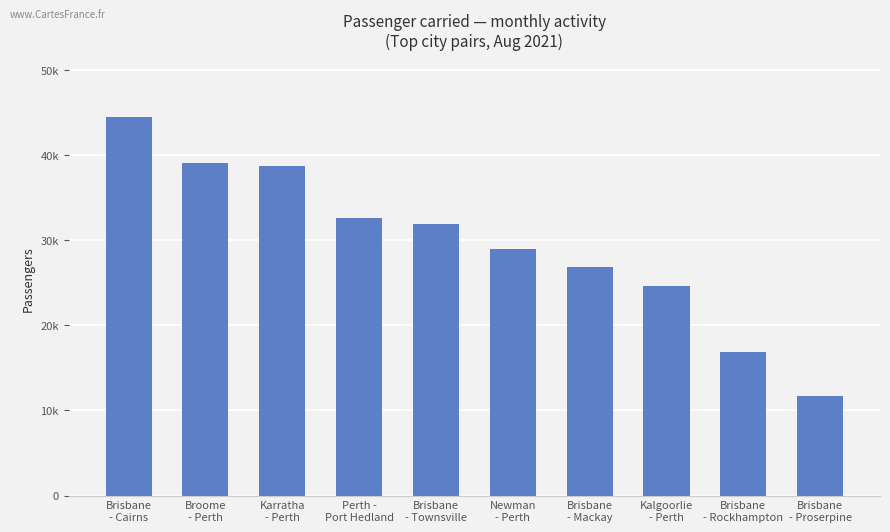

Does the chart contain any negative values?

No